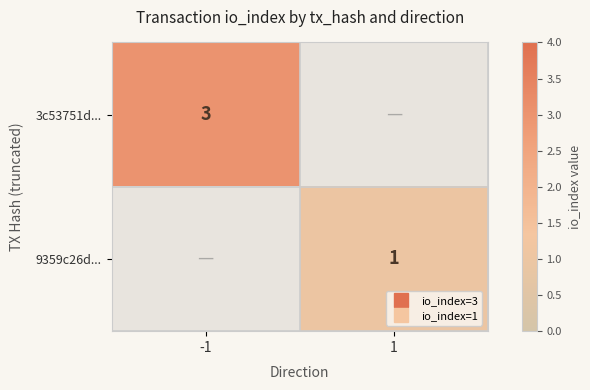

What is the minimum value shown in the chart?

1.0